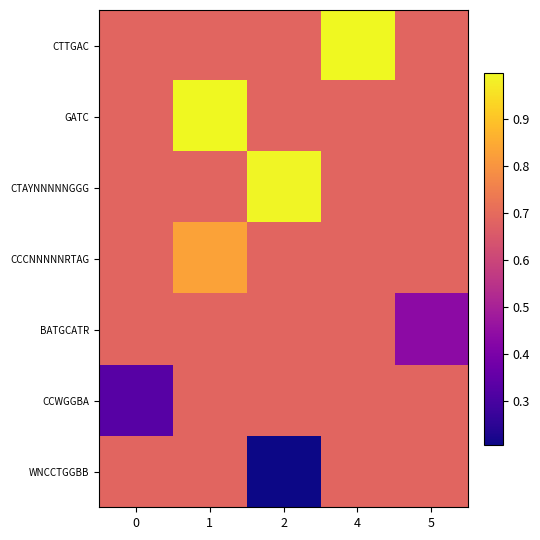

What is the total value across all series at 1?

5.2